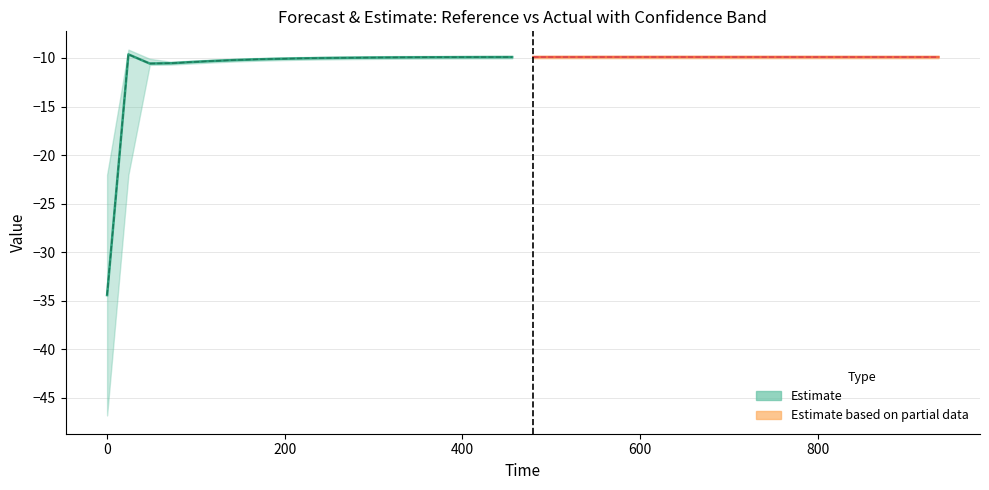

True or false: Partial data (actual) has a value of -9.9 at 400.

True